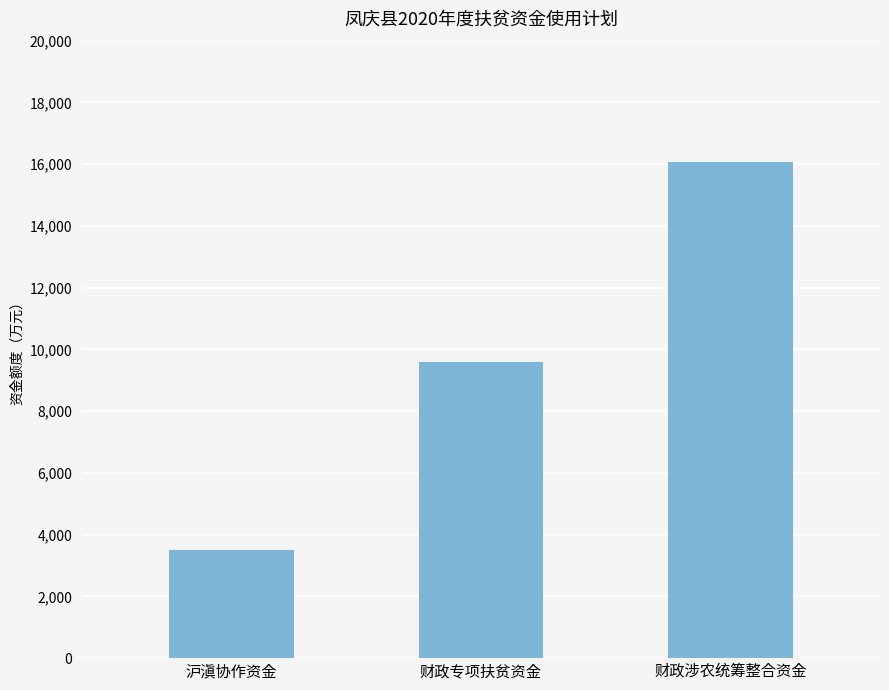

How many values are below 9600?

1